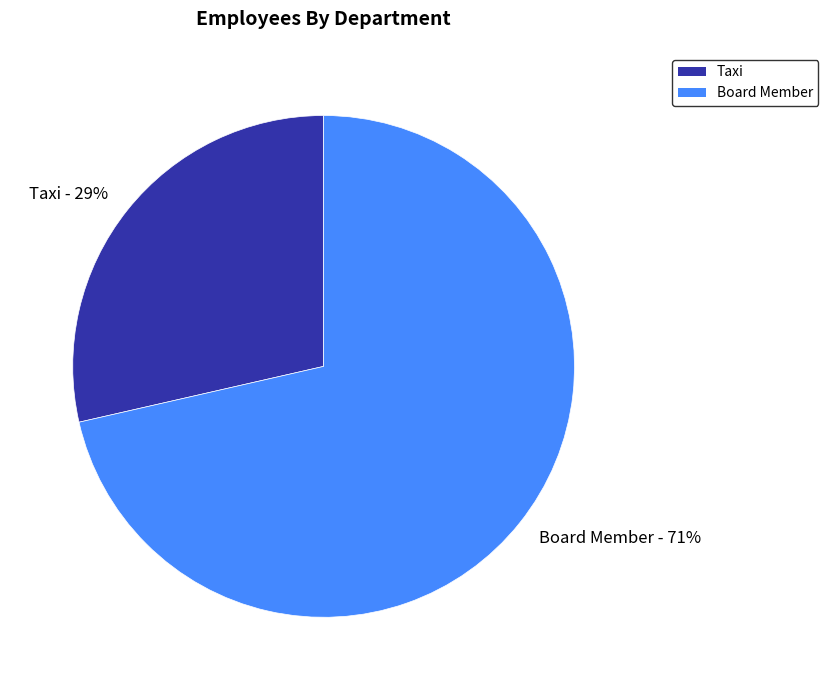

How many slices are in this pie chart?

2